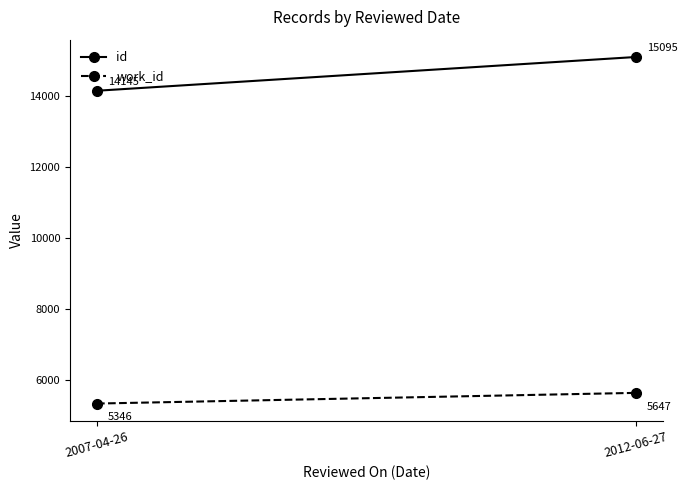

Reading left to right, extract all data points from this chart.

id: 14145.8	15095.0
work_id: 5346.6	5647.0